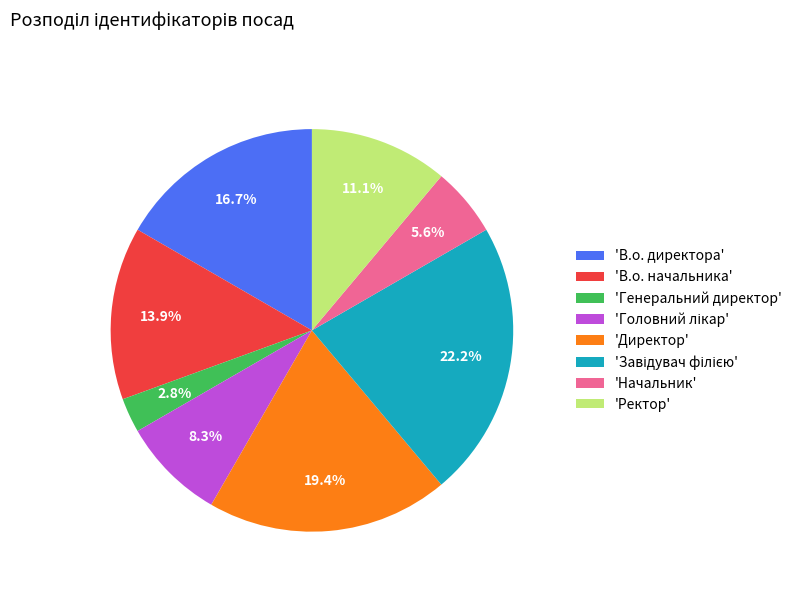

To the nearest percent, what is the average slice percentage?

12%